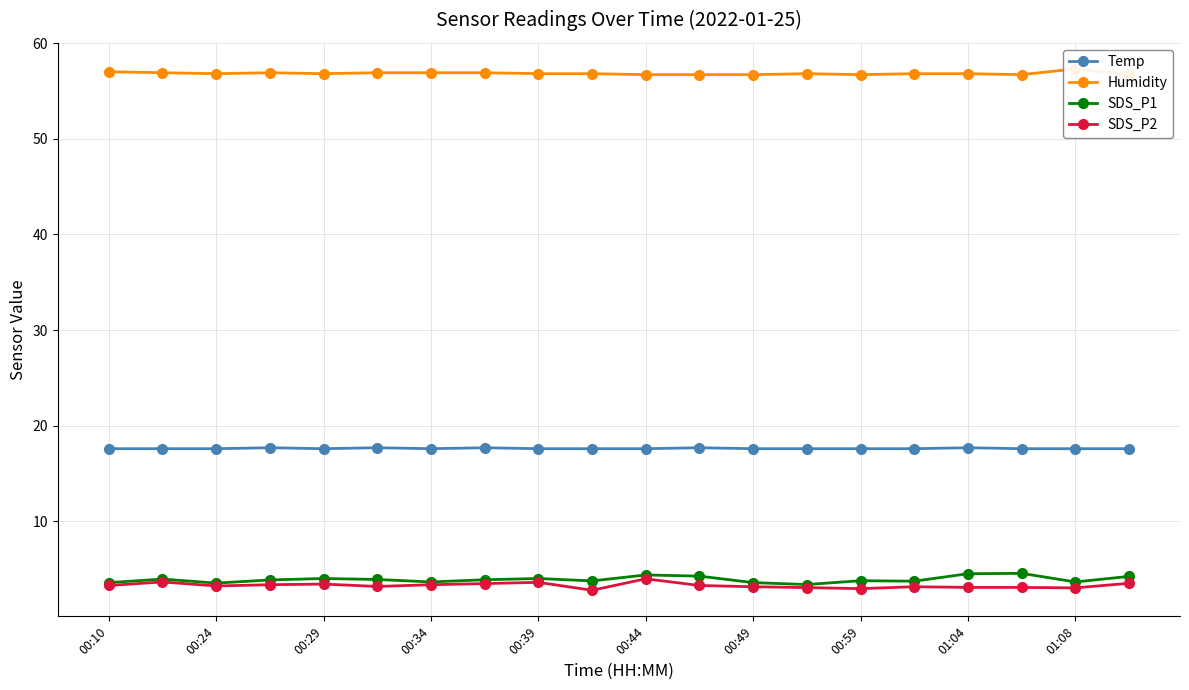

What is the difference between the highest and lowest values at 15?

53.6